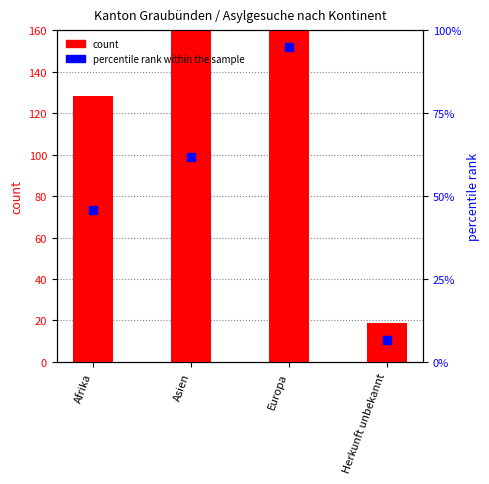

At how many categories does at least one series exceed 240?

1